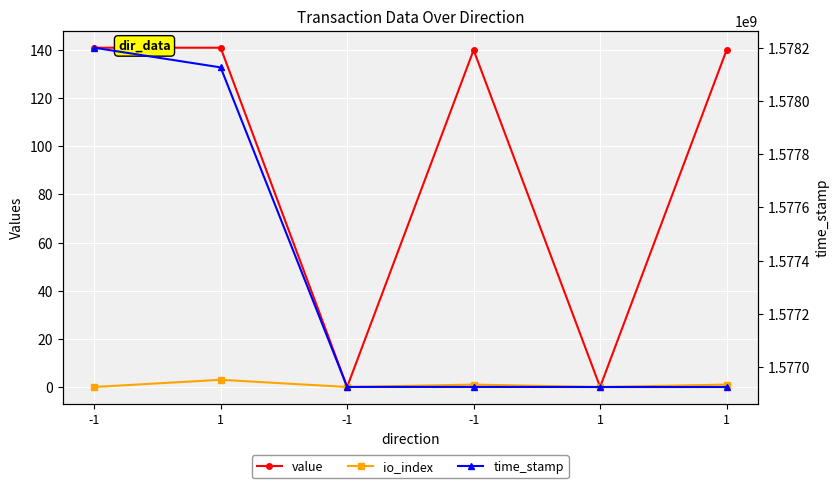

How many categories are shown in the chart?

6